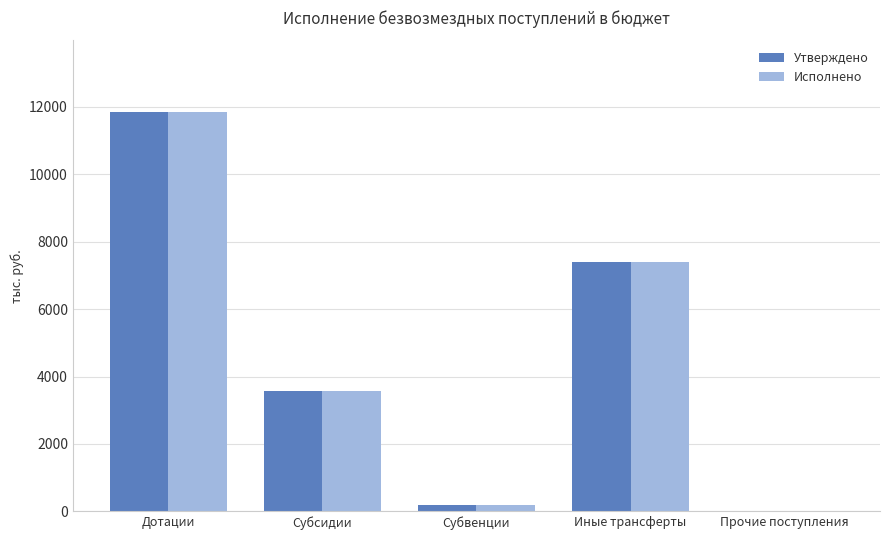

At which label does Утверждено reach its peak?

Дотации